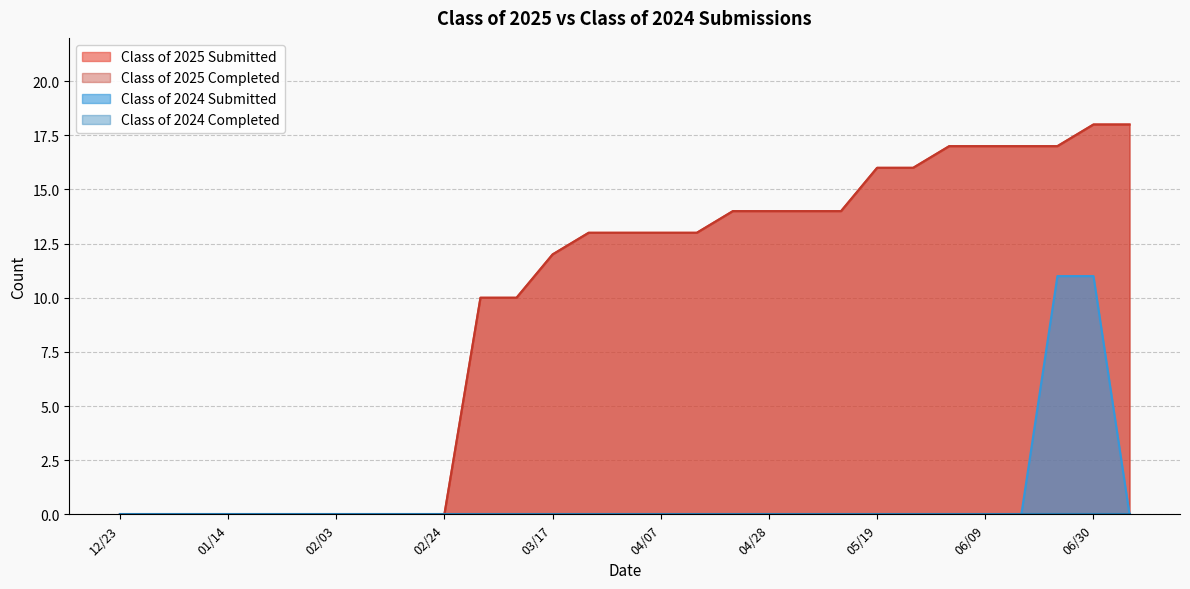

Is the value of Class of 2025 Submitted at 01/27 greater than the value of Class of 2025 Completed at 02/18?

No